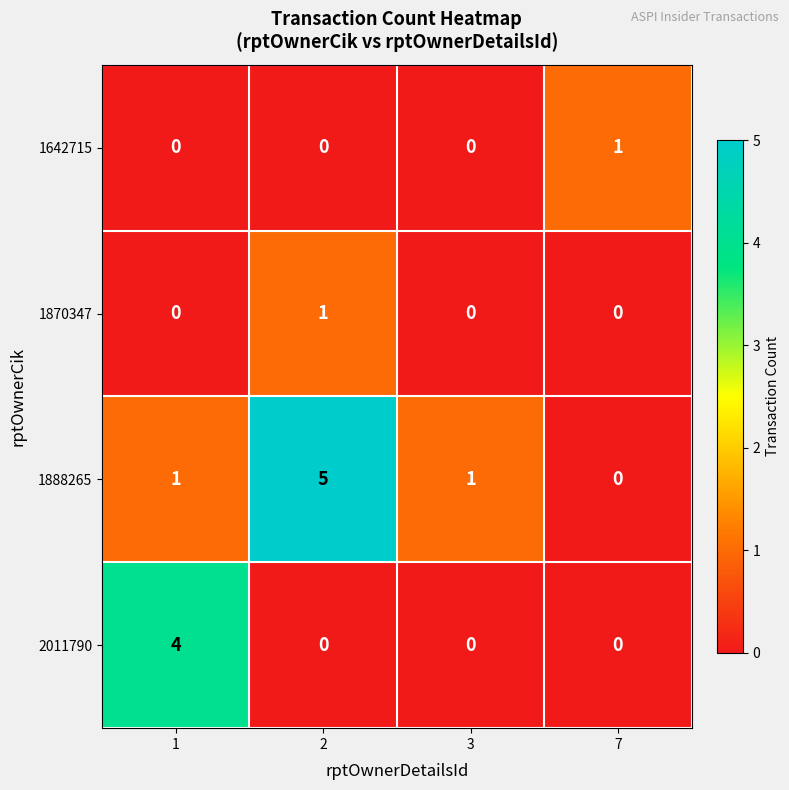

How many categories are shown in the chart?

4